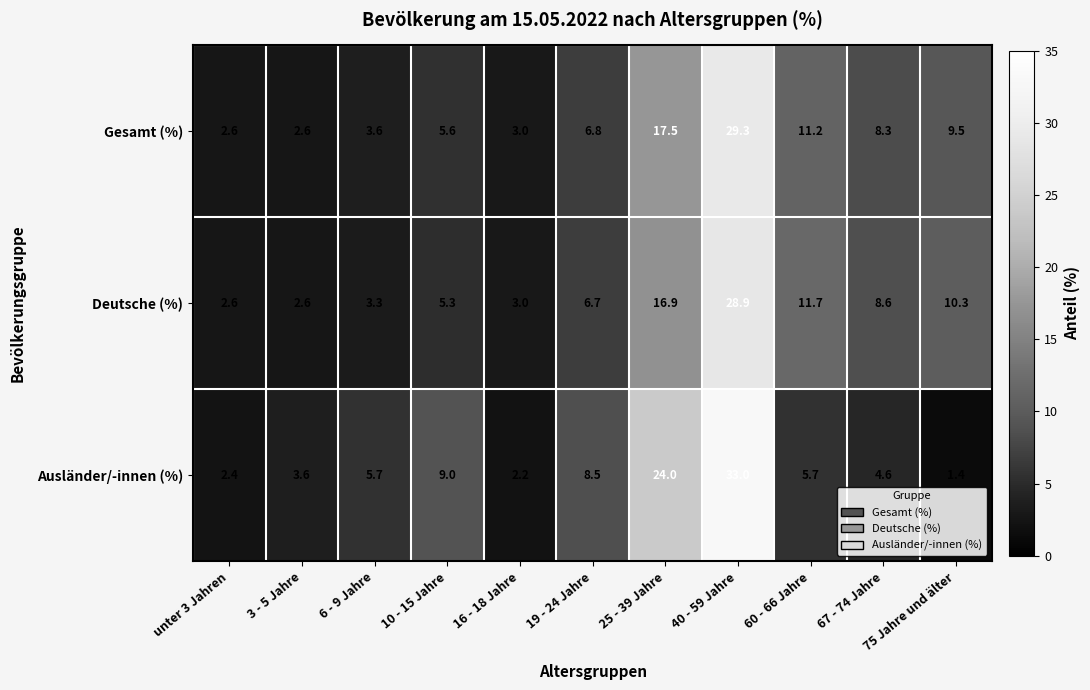

At which category does the chart reach its peak across all series?

40 - 59 Jahre